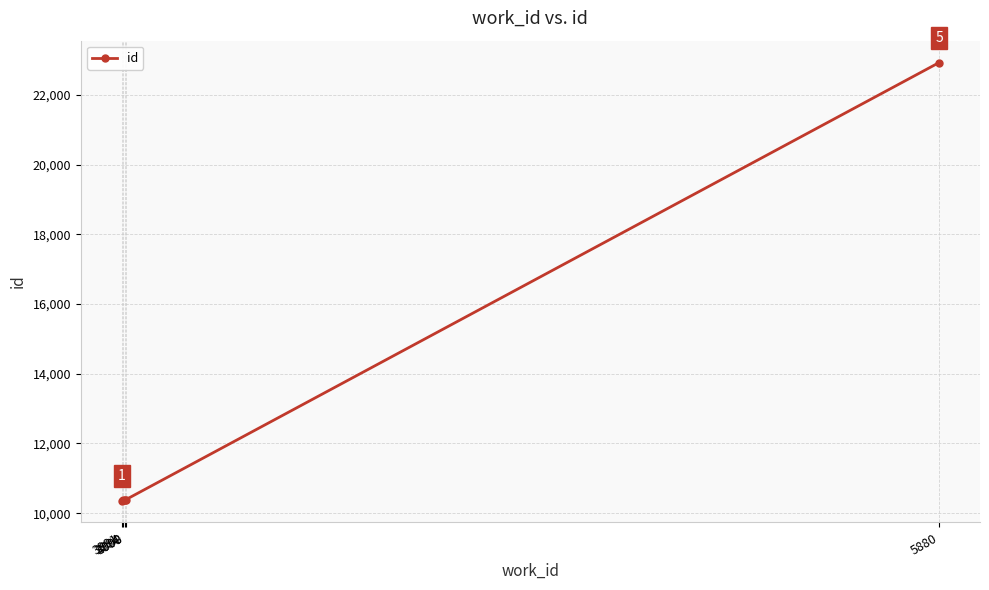

What is the difference between the maximum and second lowest values?

12547